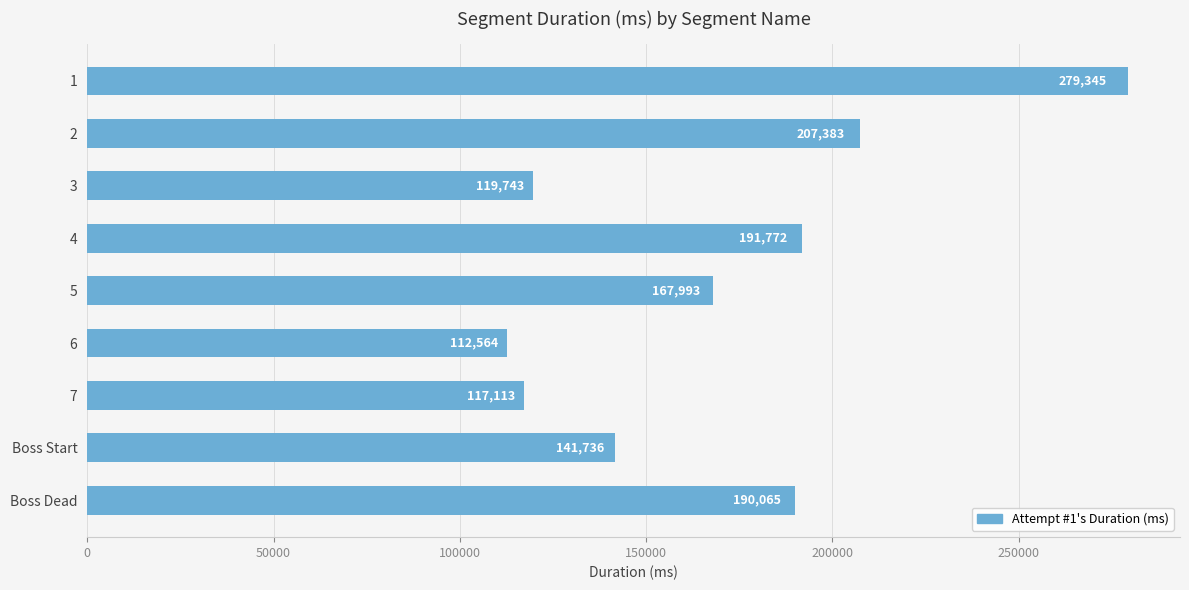

Rank the categories by value from lowest to highest.

6, 7, 3, Boss Start, 5, Boss Dead, 4, 2, 1